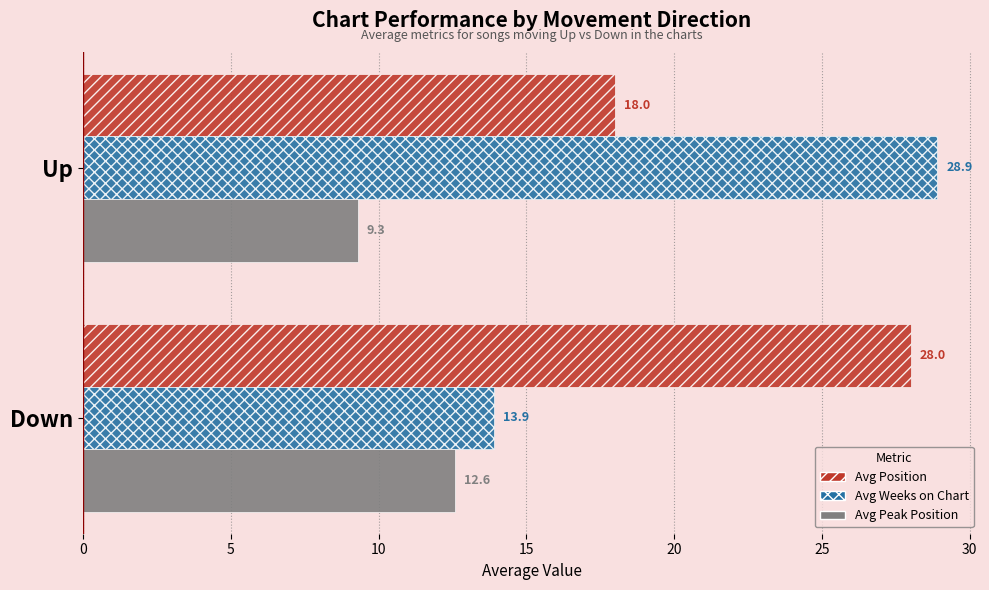

Rank the series by their maximum value, from lowest to highest.

Avg Peak Position, Avg Position, Avg Weeks on Chart